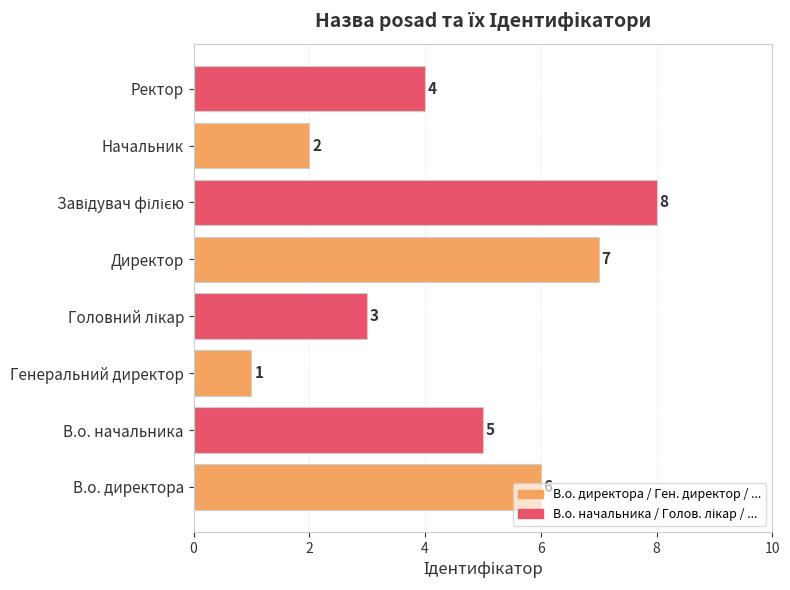

Count the number of data series in this chart.

1